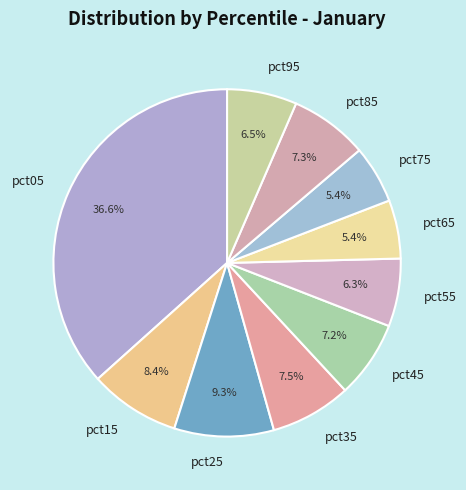

The pct55 slice represents 1% of the pie. True or false?

False